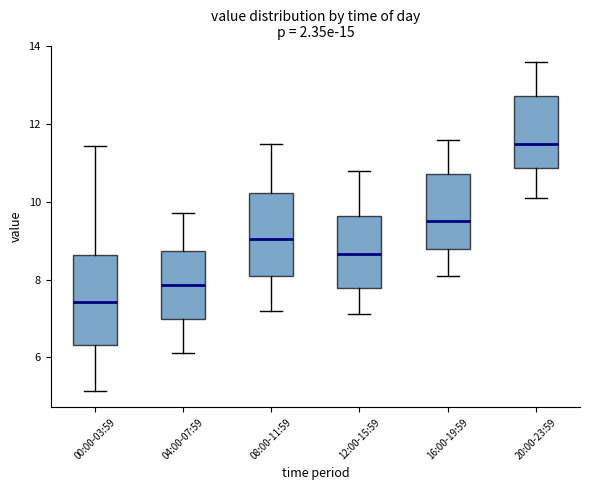

Reading left to right, transcribe this box plot: for each box, give where its median line is, the range the box spans, and where its two whiskers end, as read against the y-axis. The values are not printed on the chart, so give them approximately, as read against the axis.

00:00-03:59: median 7.4, box 6.4 to 8.6, whiskers 5.2 to 11.4
04:00-07:59: median 7.8, box 7.0 to 8.8, whiskers 6.2 to 9.8
08:00-11:59: median 9.0, box 8.2 to 10.2, whiskers 7.2 to 11.6
12:00-15:59: median 8.6, box 7.8 to 9.6, whiskers 7.2 to 10.8
16:00-19:59: median 9.6, box 8.8 to 10.8, whiskers 8.2 to 11.6
20:00-23:59: median 11.6, box 10.8 to 12.8, whiskers 10.2 to 13.6